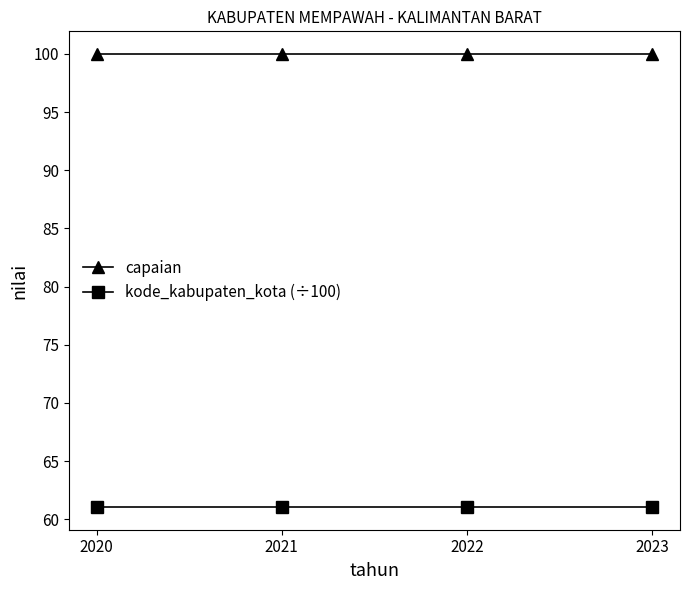

What is the value of the capaian point at the 1st from the left?

100.0